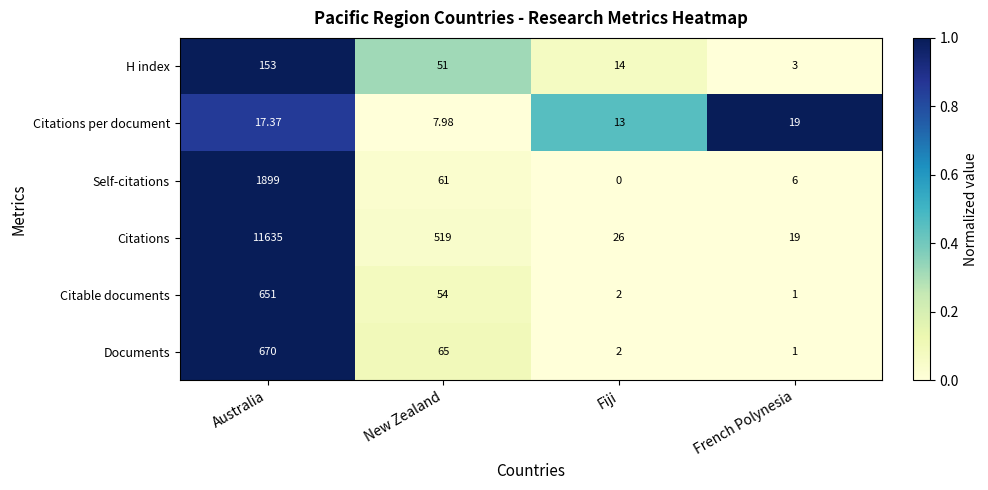

List the series in order of their peak value, highest first.

Citations, Self-citations, Documents, Citable documents, H index, Citations per document